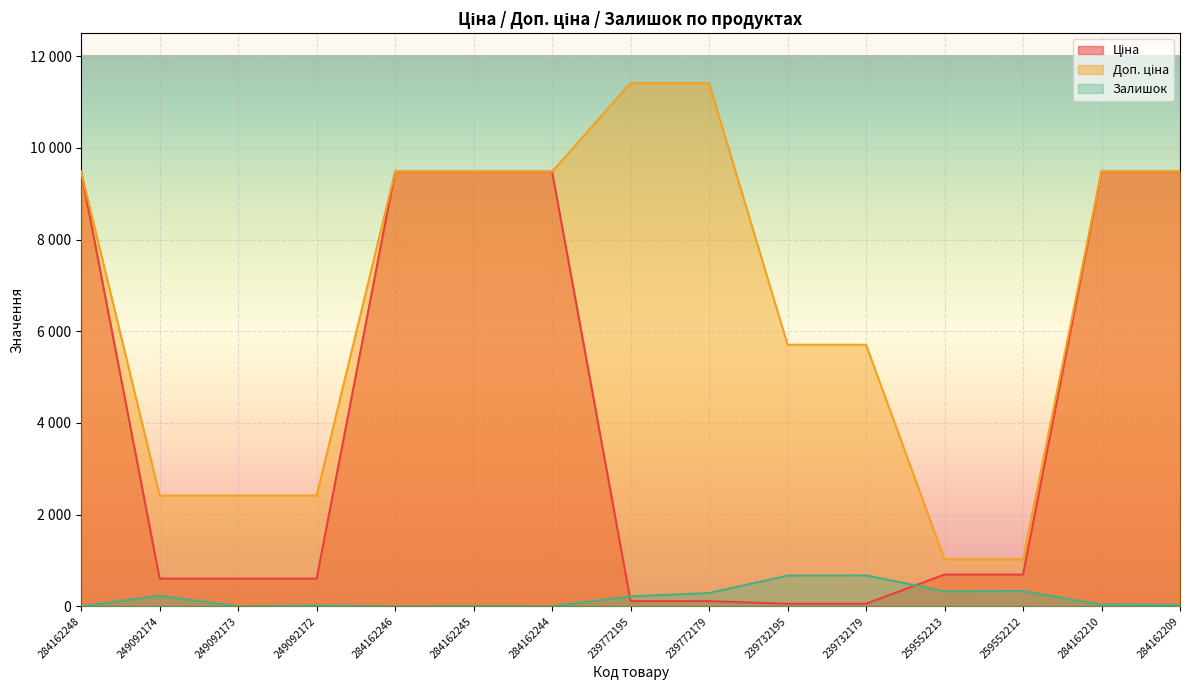

What is the average value of the Ціна series?

4028.1